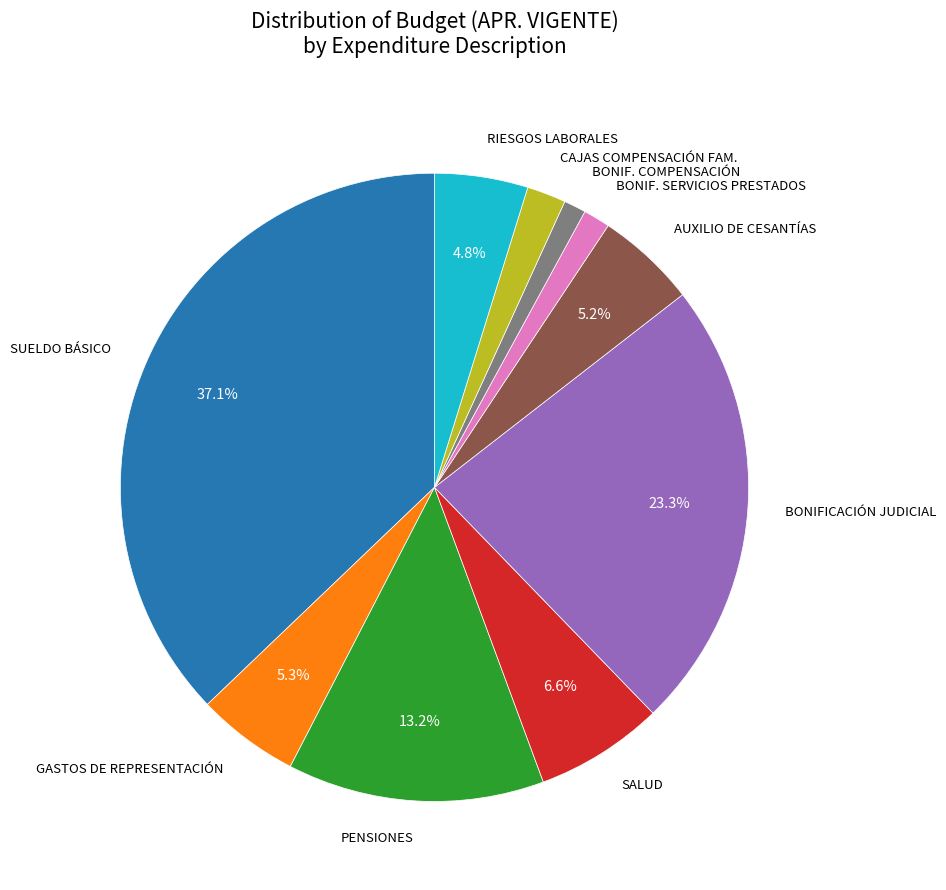

Which category has the biggest portion of the pie?

SUELDO BÁSICO